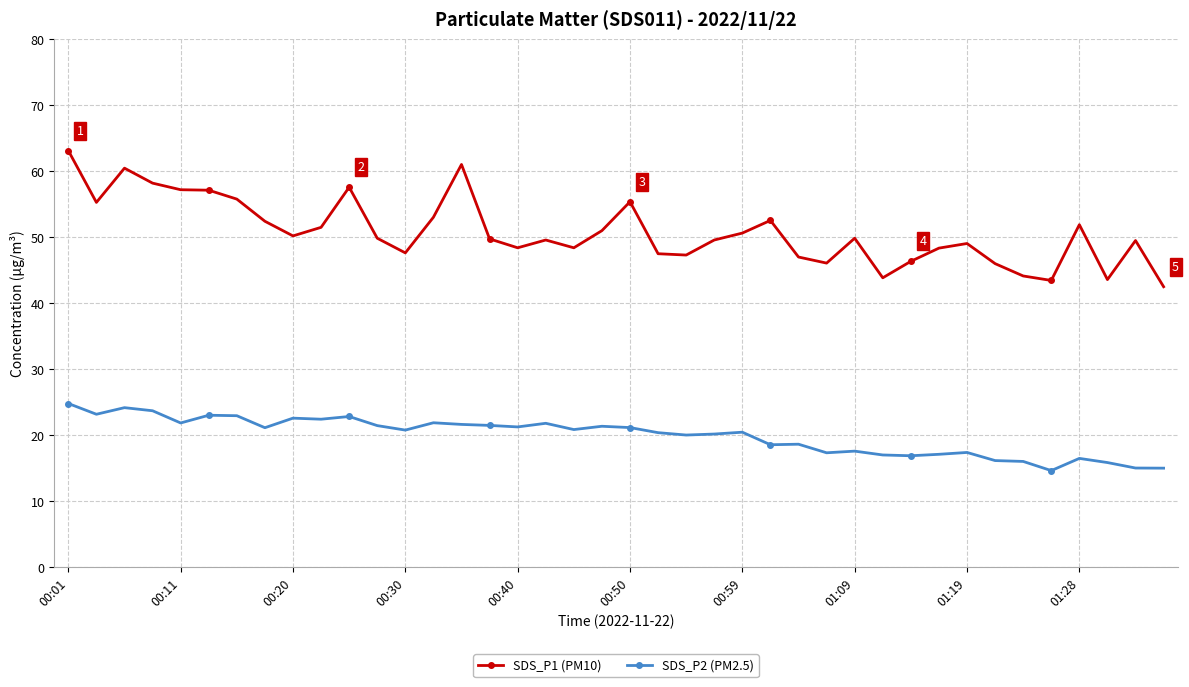

Does the chart display data point markers on the line(s)?

Yes